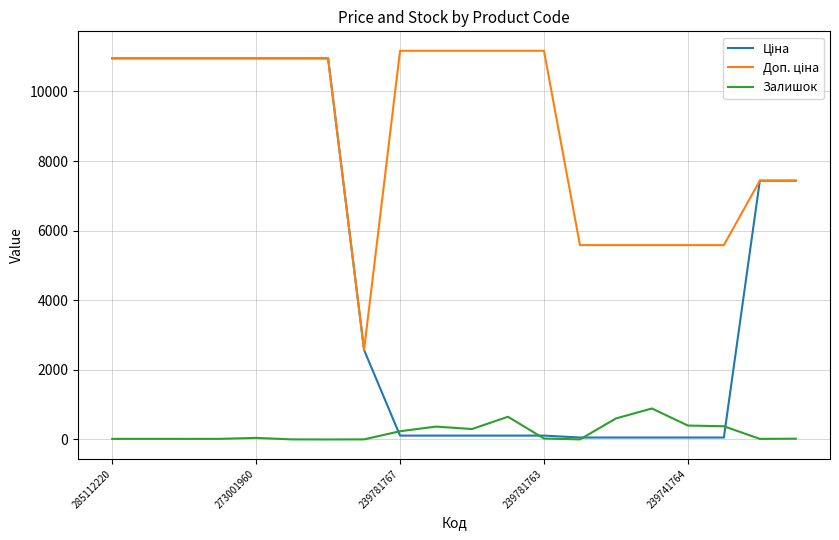

What is the maximum value shown in the chart?

11169.0